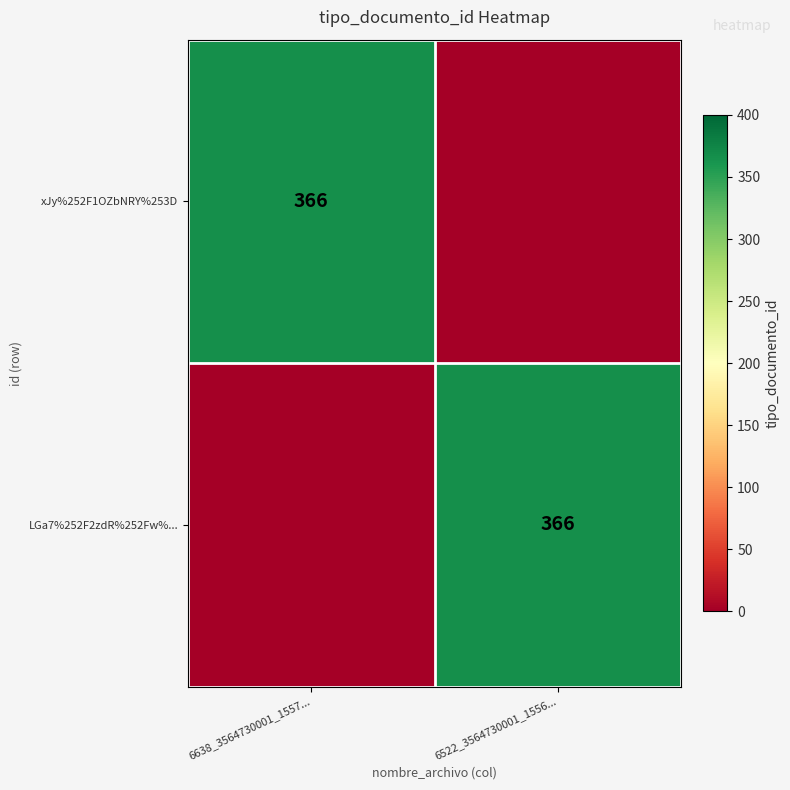

The value of xJy%252F1OZbNRY%253D at 6638_3564730001_1557... is 126. True or false?

False